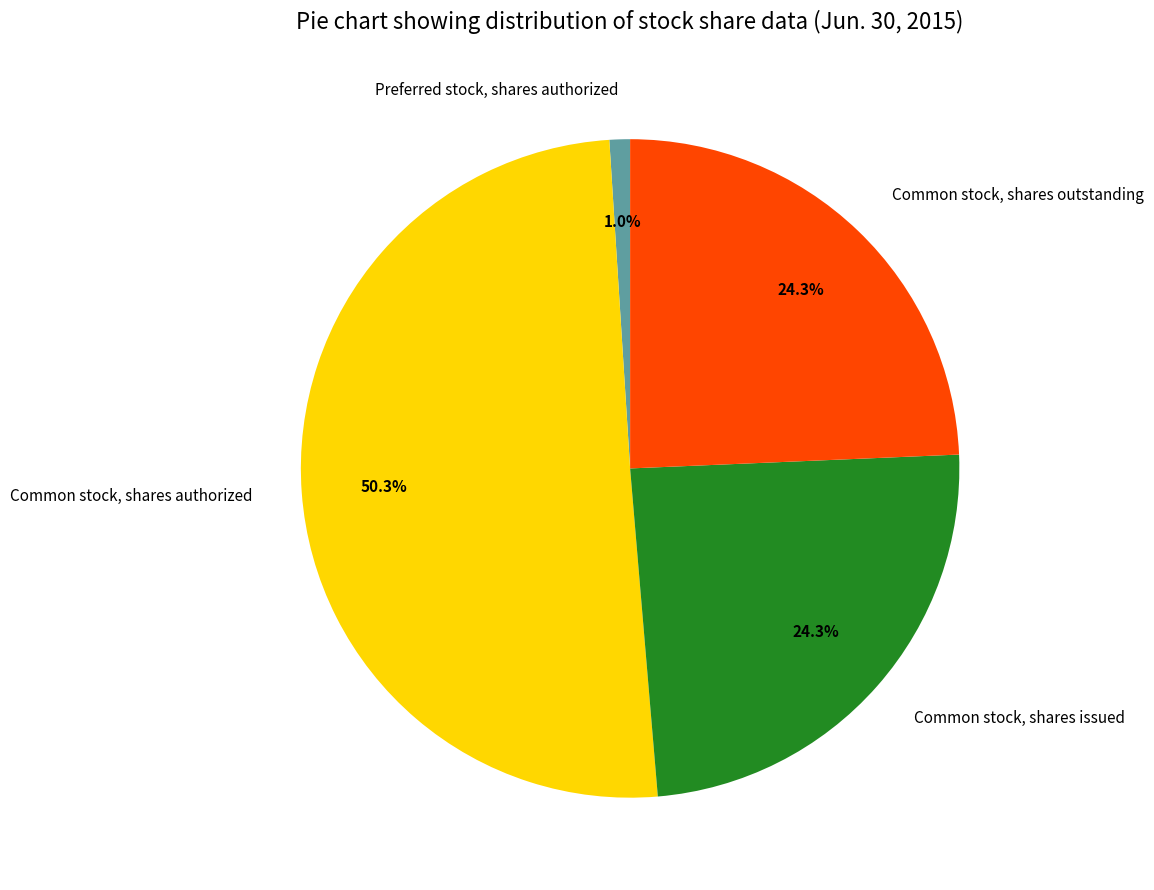

What percentage is the Common stock, shares outstanding slice, to the nearest percent?

24%